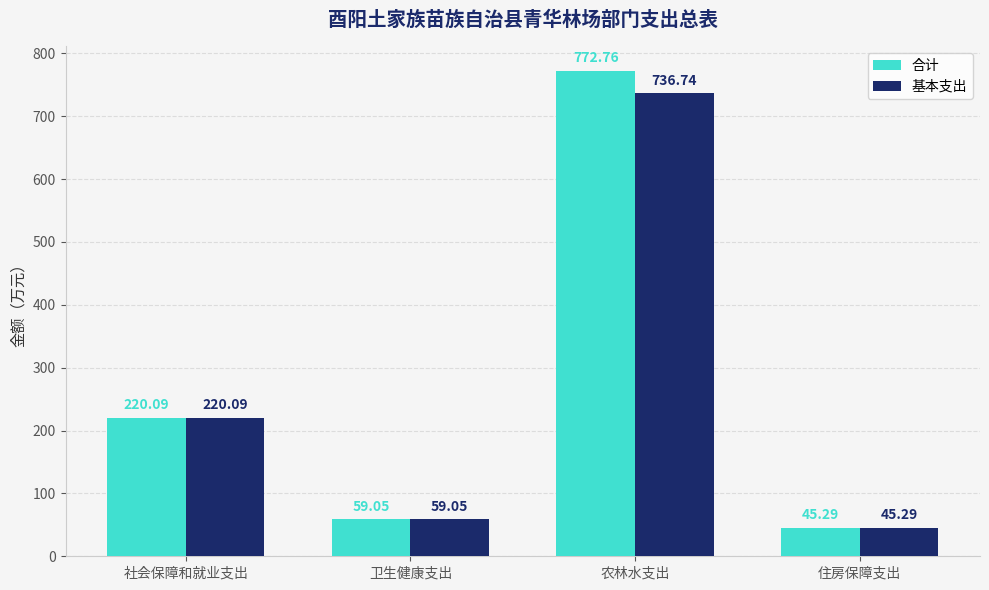

At how many categories does at least one series exceed 259?

1